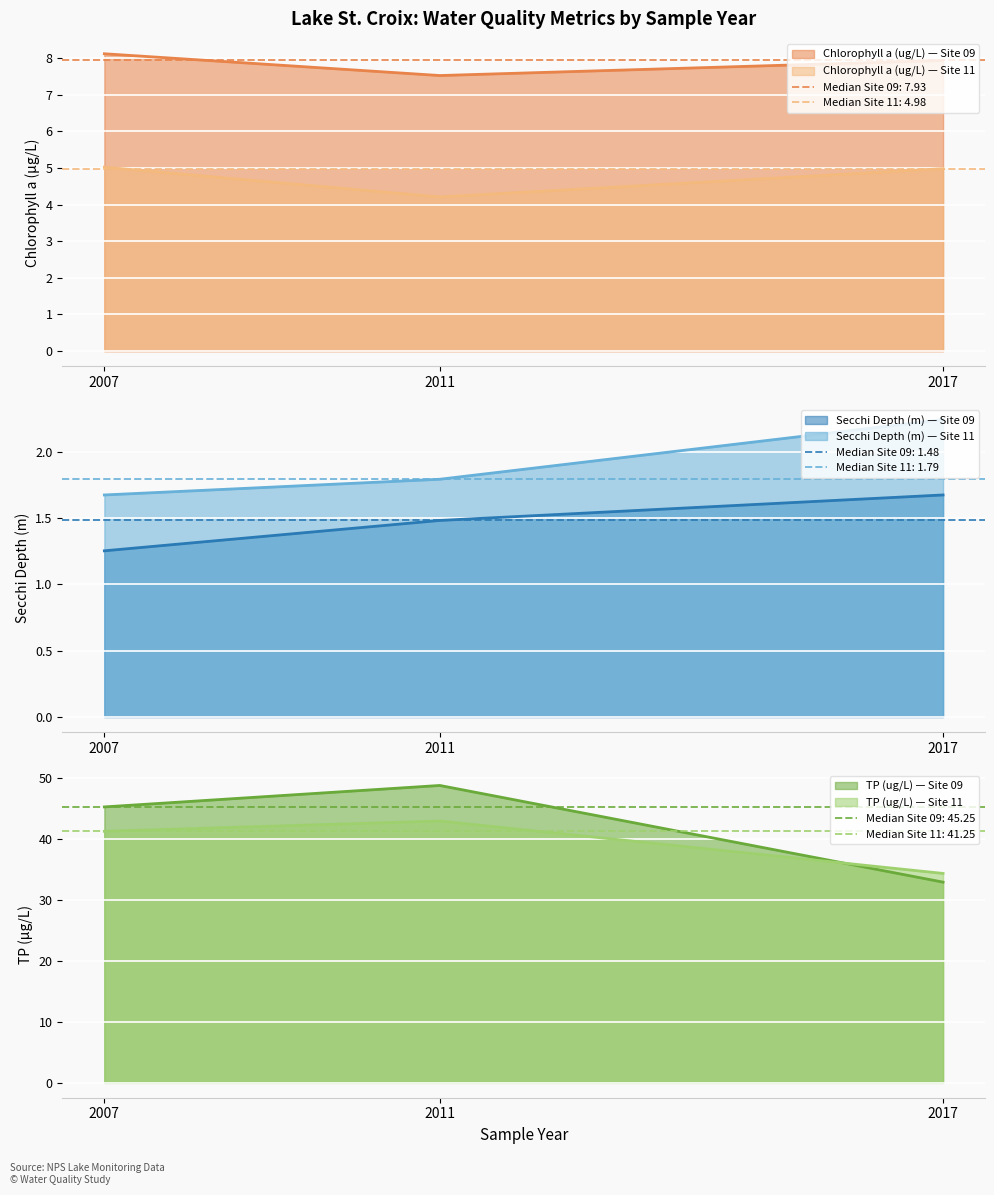

Count the number of categories in the chart.

3